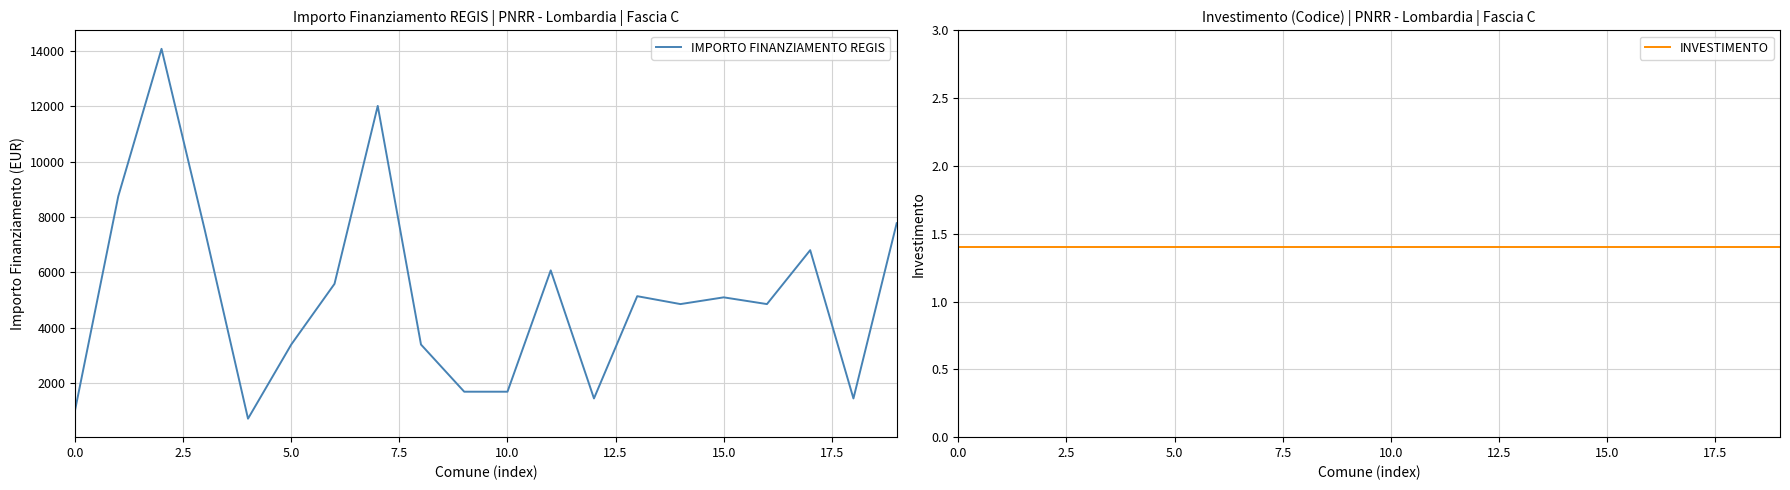

True or false: IMPORTO FINANZIAMENTO REGIS and INVESTIMENTO intersect in this chart.

False